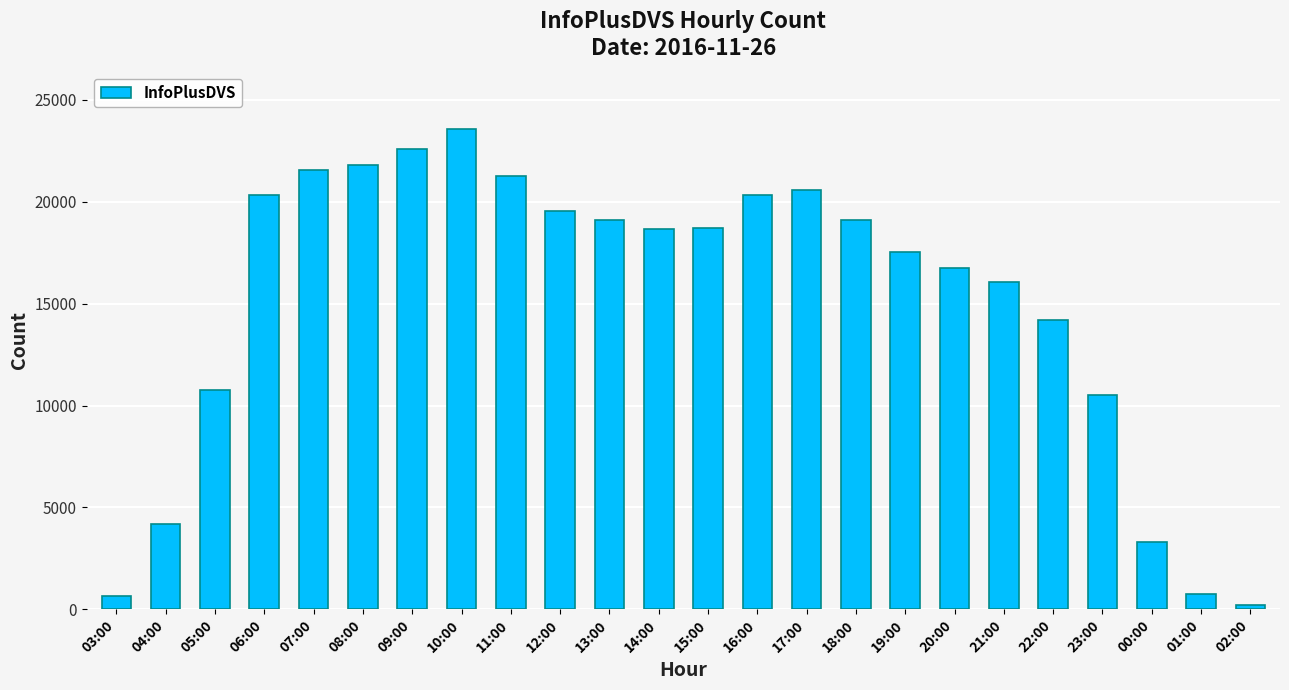

The value at 23:00 is 10529. True or false?

True